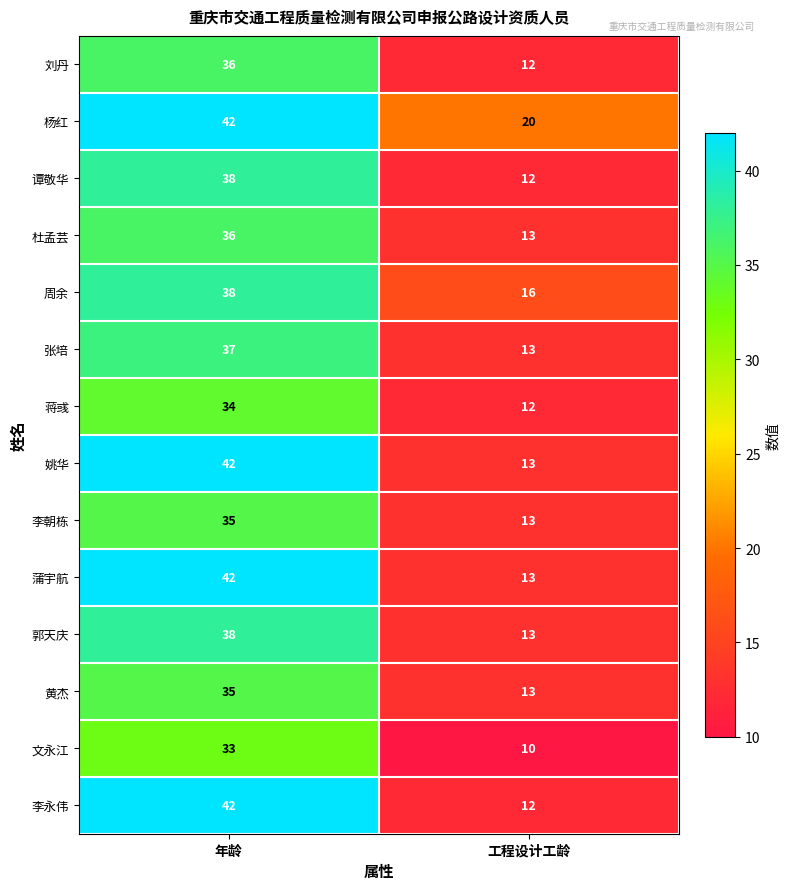

What is the difference between the maximum and minimum values in the 蒲宇航 series?

29